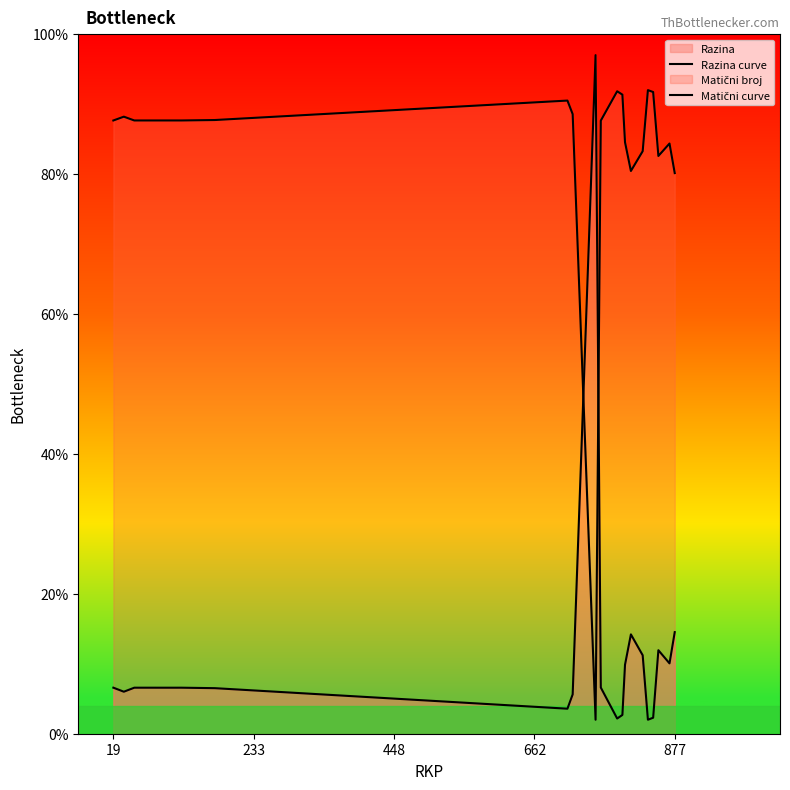

In Matični curve, how many points are higher than both neighbors (excluding endpoints)?

6